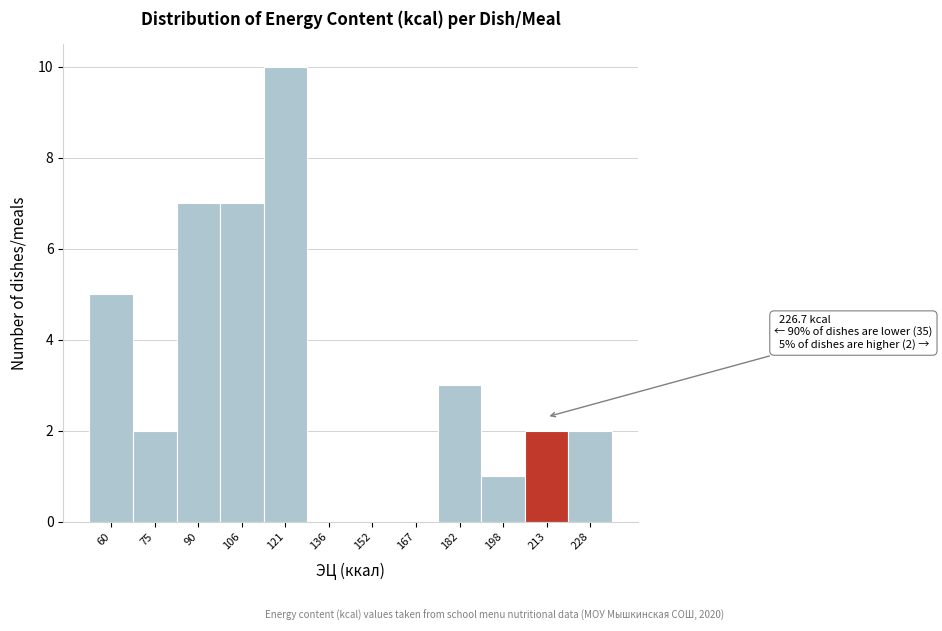

Reading left to right, list all the values displayed in this chart.

60=5	75=2	90=7	106=7	121=10	136=0	152=0	167=0	182=3	198=1	213=2	228=2